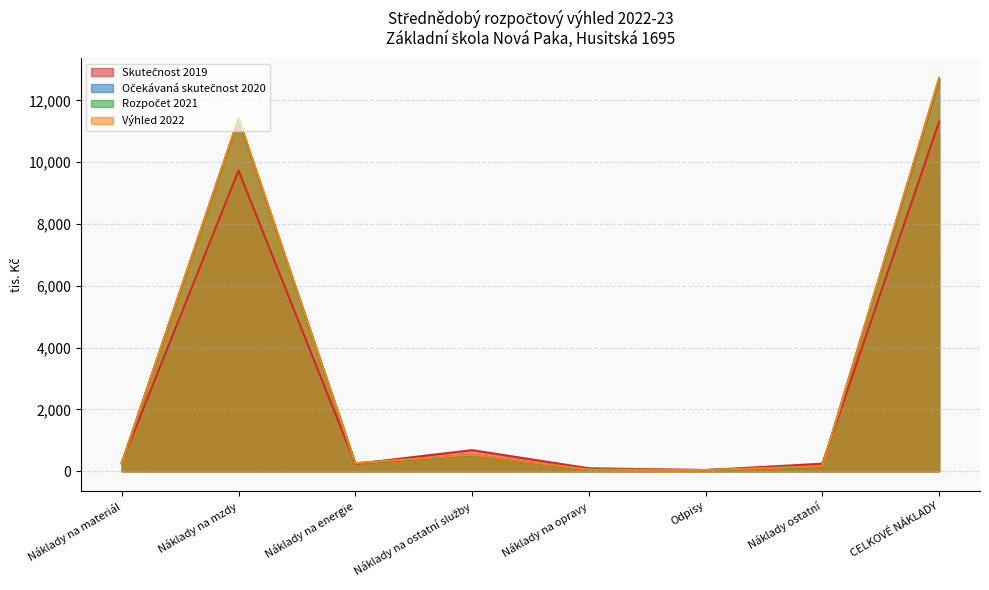

What is the maximum value shown in the chart?

12727